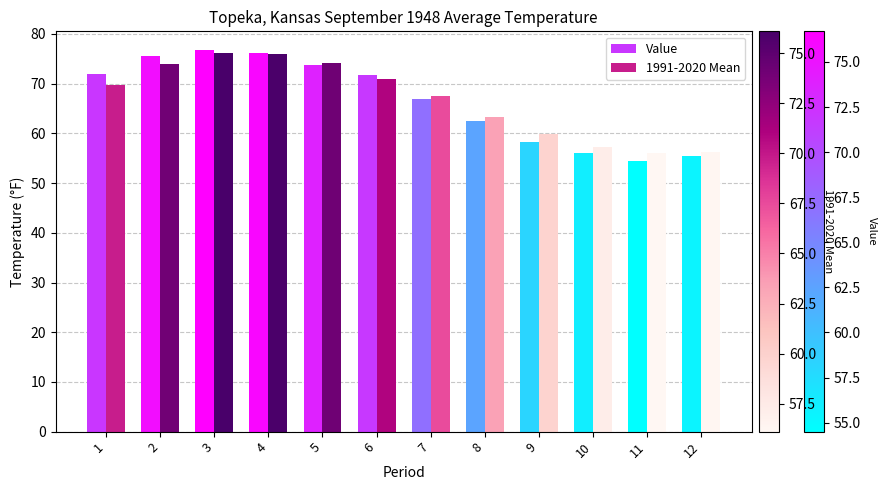

Is it true that Value equals 29.4 at 1?

False